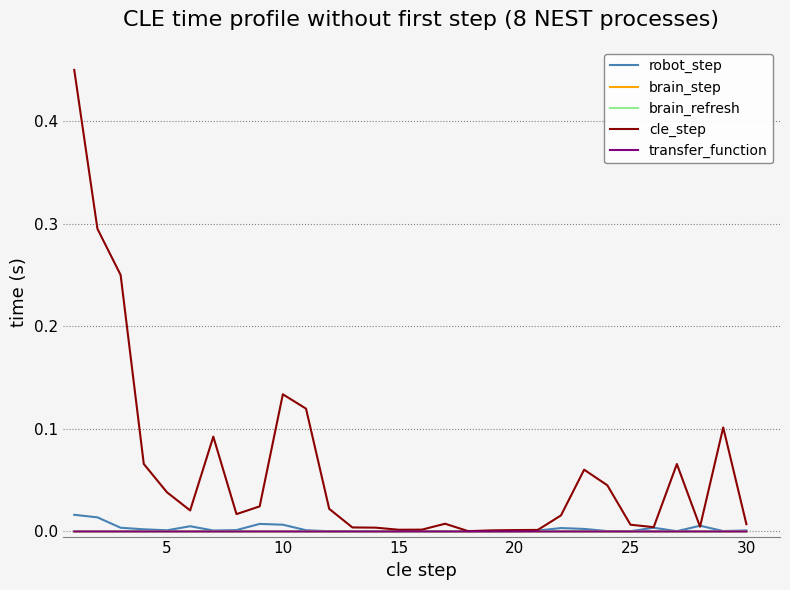

Which series has the widest spread of values?

cle_step